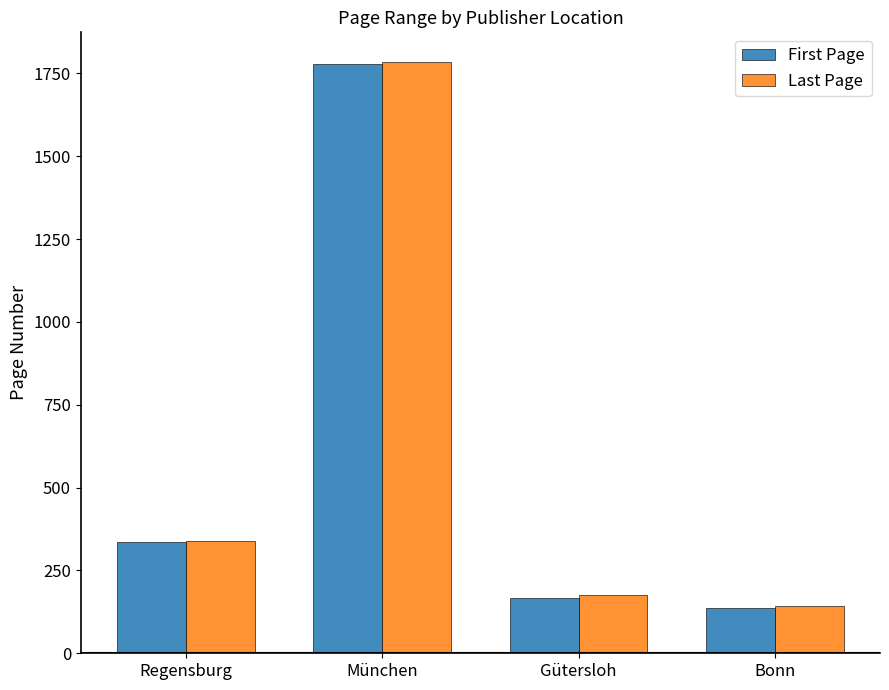

What position from the left is München?

2